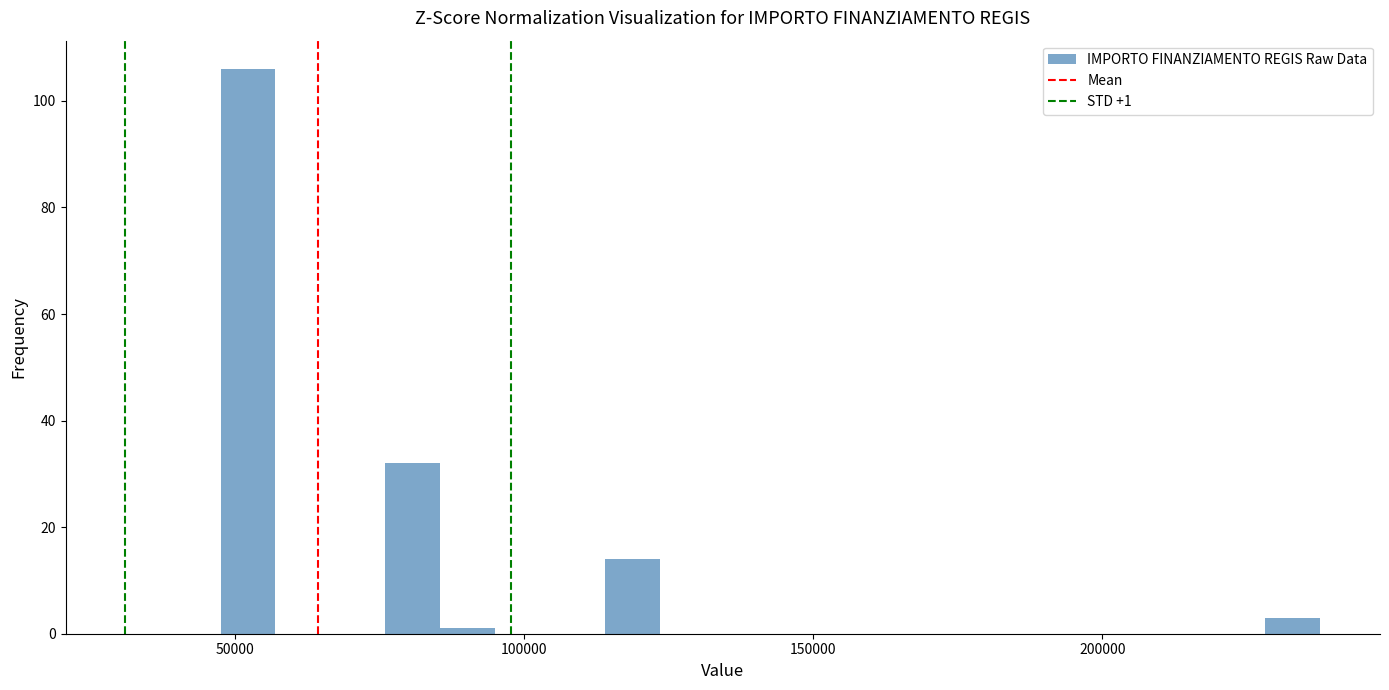

Around what value on the x-axis is the tallest bar? Give the approximate position of its centre, as read against the axis.

50000